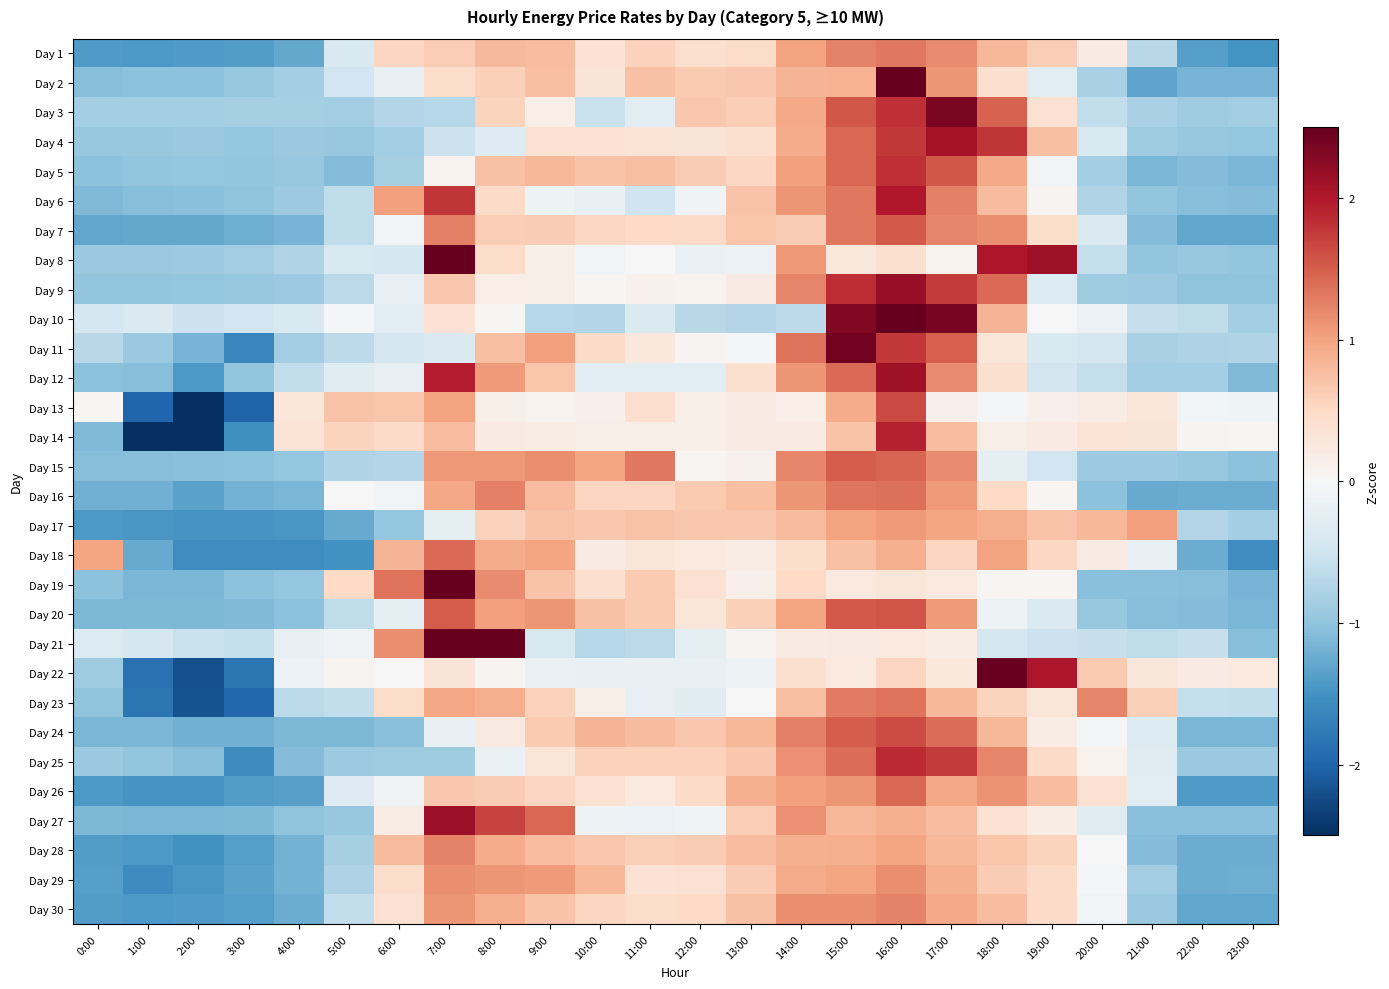

At which category does the chart reach its minimum across all series?

2:00